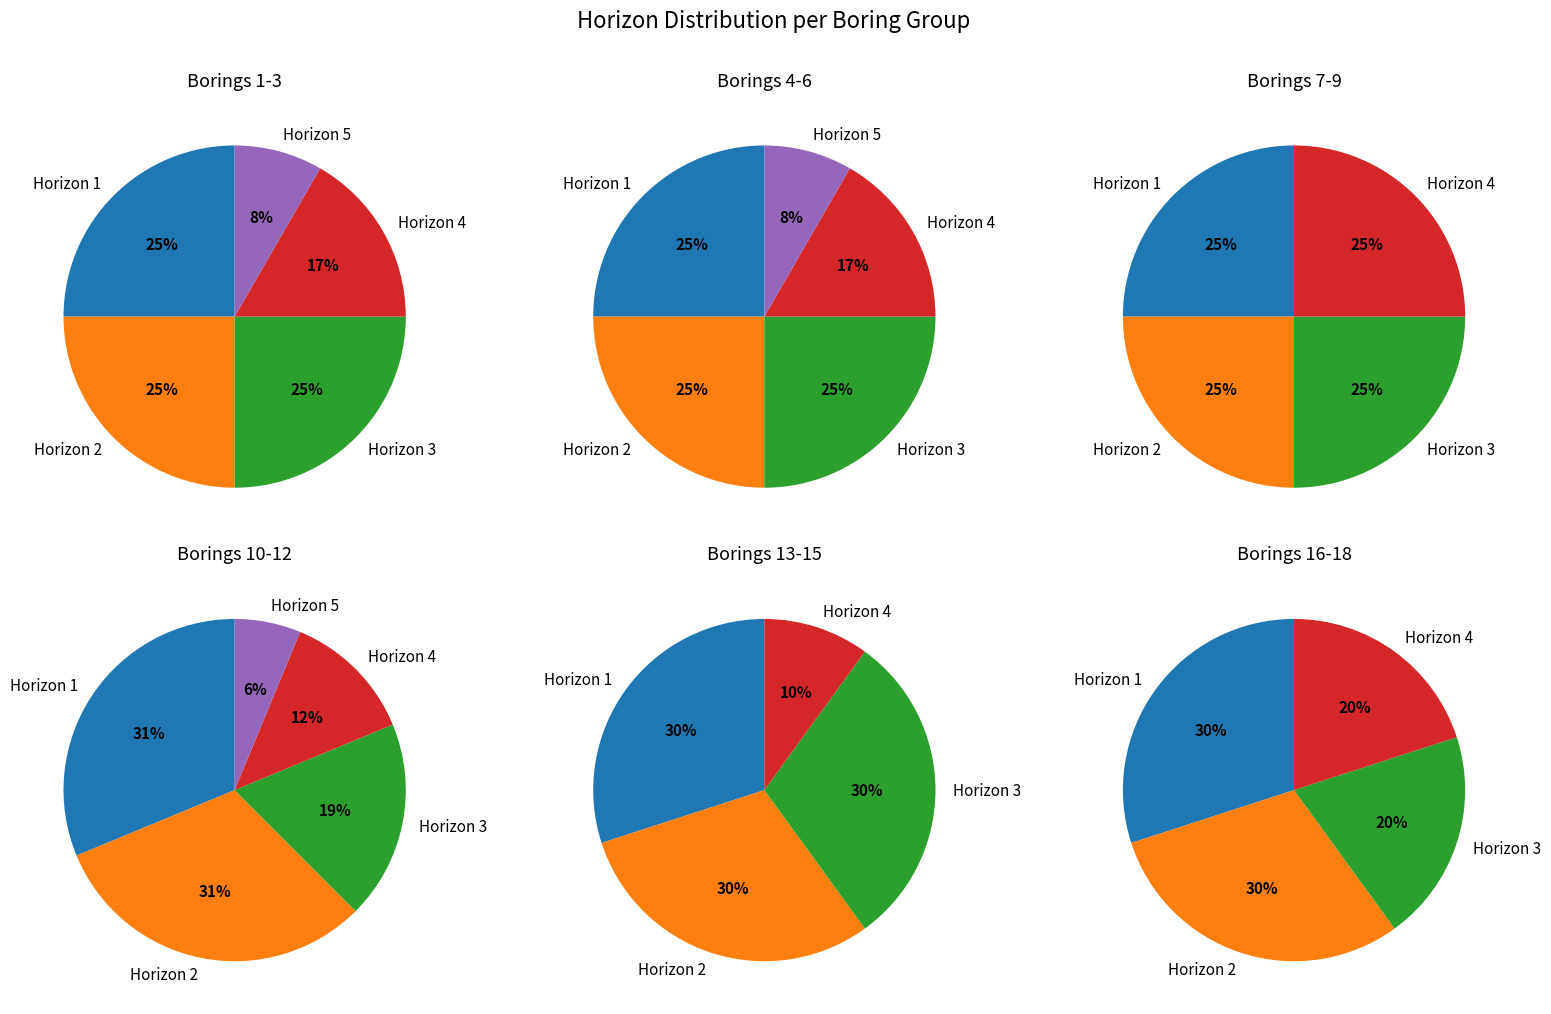

What is the largest slice in the pie chart?

Horizon 1